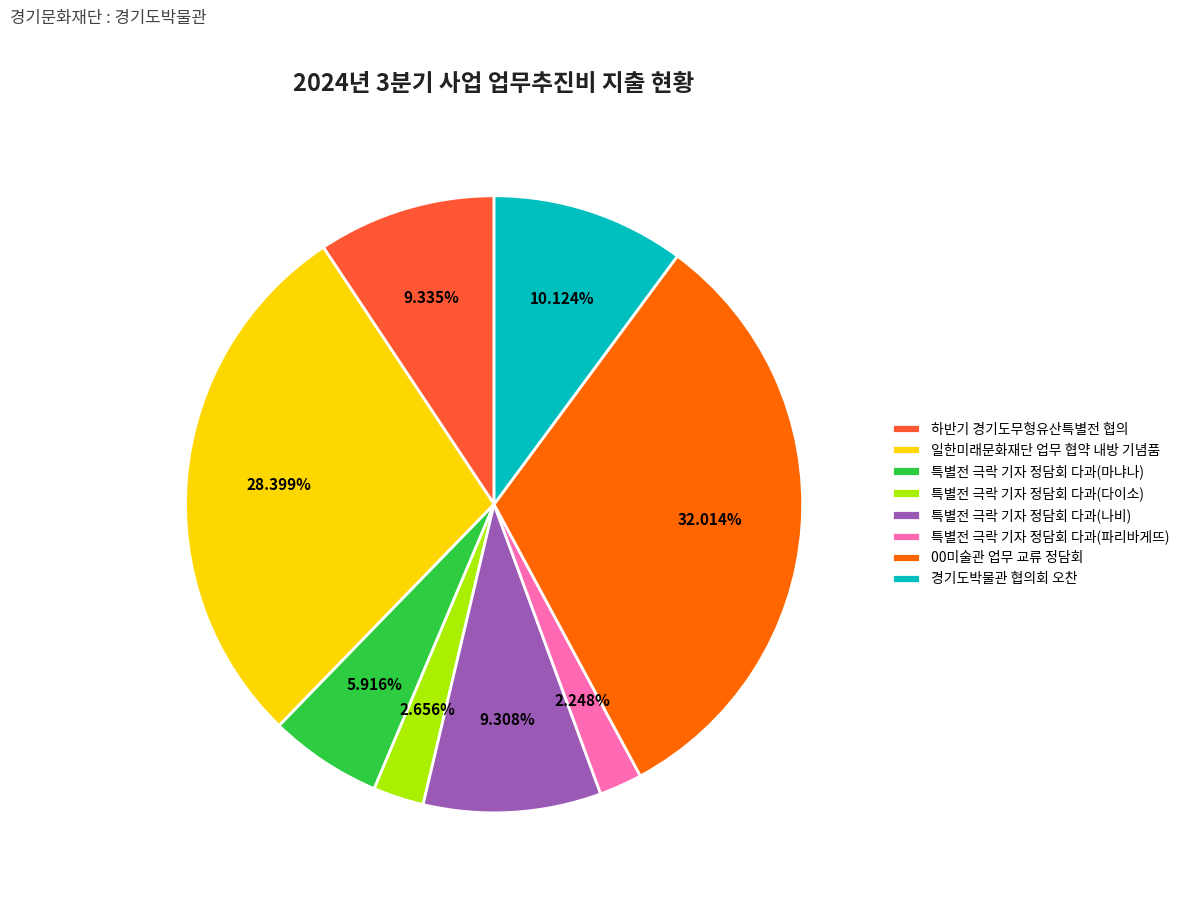

What is the ratio of the value at 경기도박물관 협의회 오찬 to the value at 특별전 극락 기자 정담회 다과(파리바게뜨)?

4.5